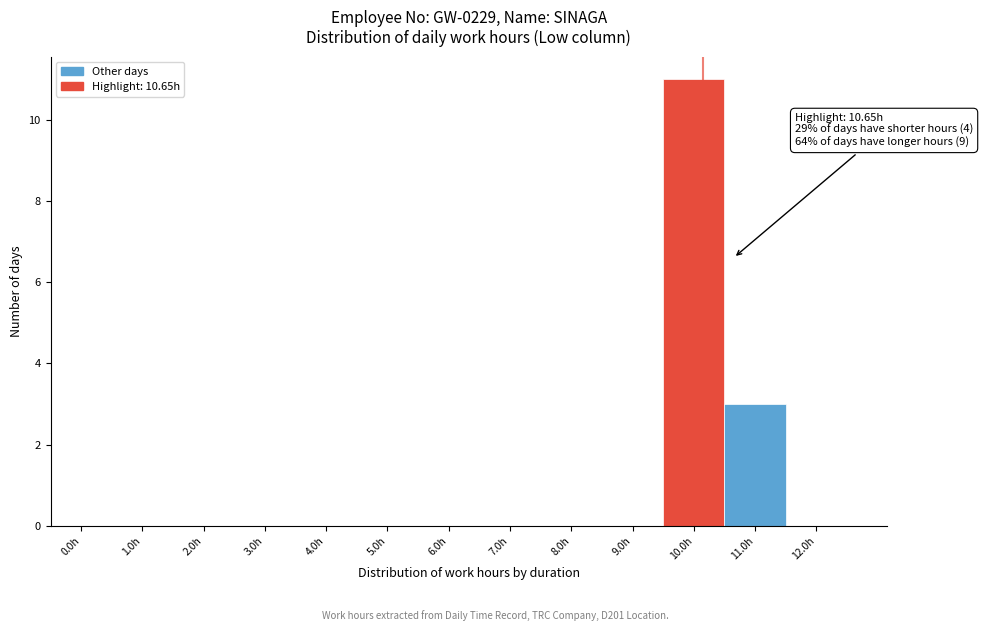

Reading left to right, what are all the values shown in this chart?

0.0h=0	1.0h=0	2.0h=0	3.0h=0	4.0h=0	5.0h=0	6.0h=0	7.0h=0	8.0h=0	9.0h=0	10.0h=11	11.0h=3	12.0h=0